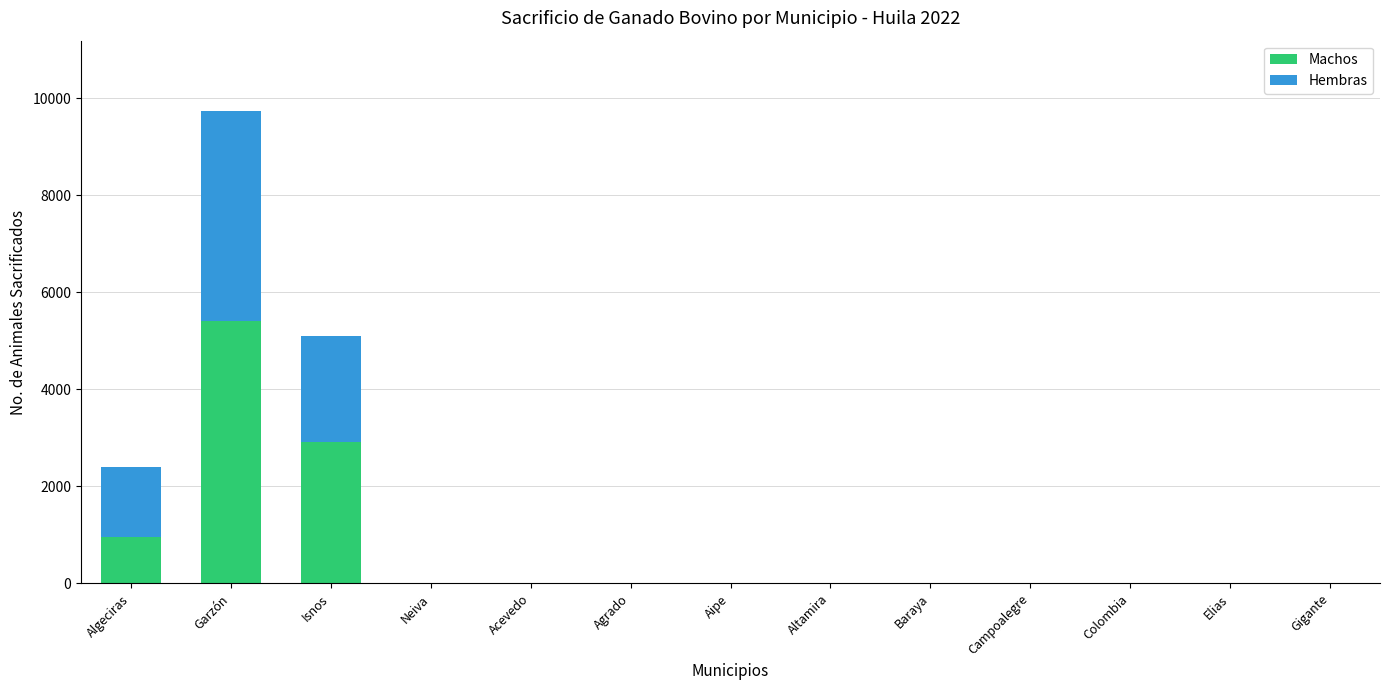

What is the sum of the Machos values at Garzón and Acevedo?

5412